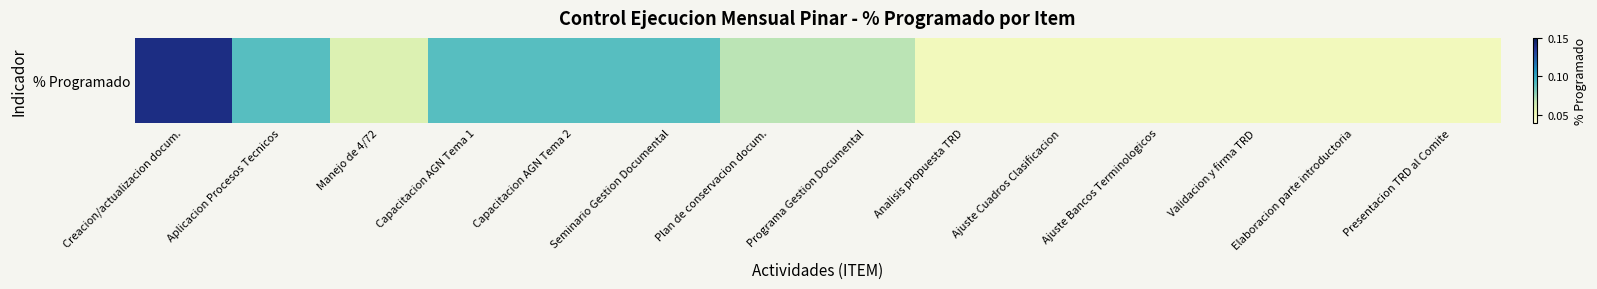

Count the values in the range 0 to 1.

14